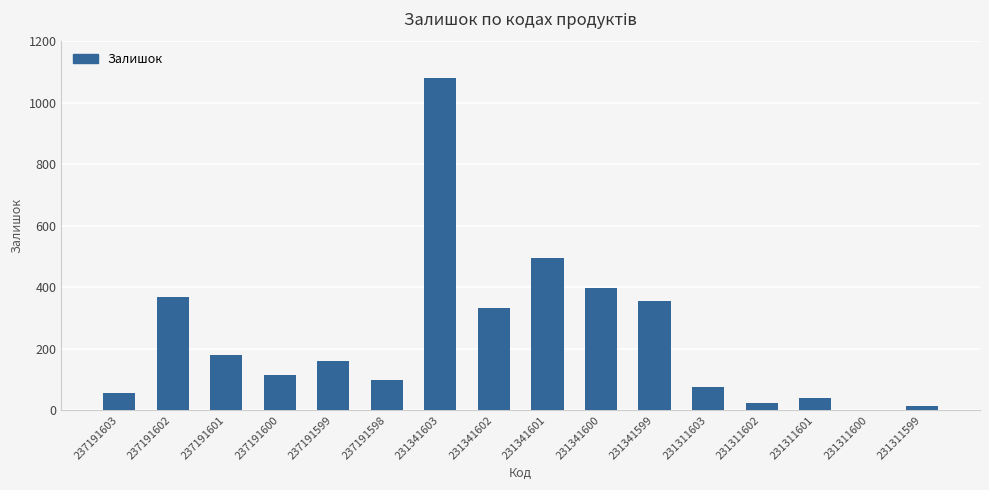

Approximately how many times larger is the value at 231341602 compared to 237191599?

2.1